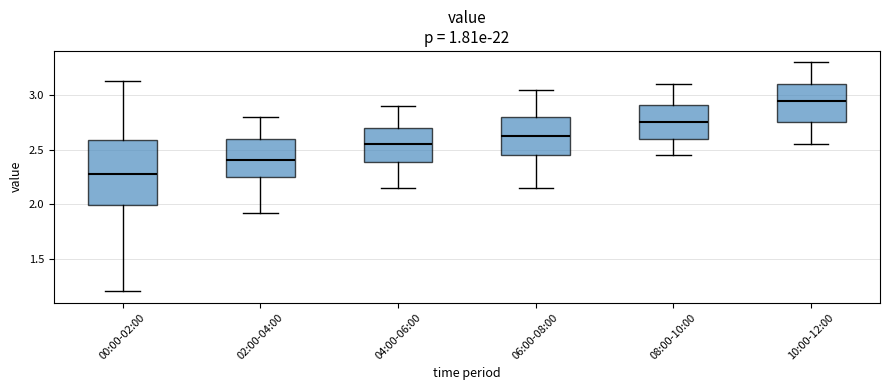

Which box has the highest median line?

10:00-12:00